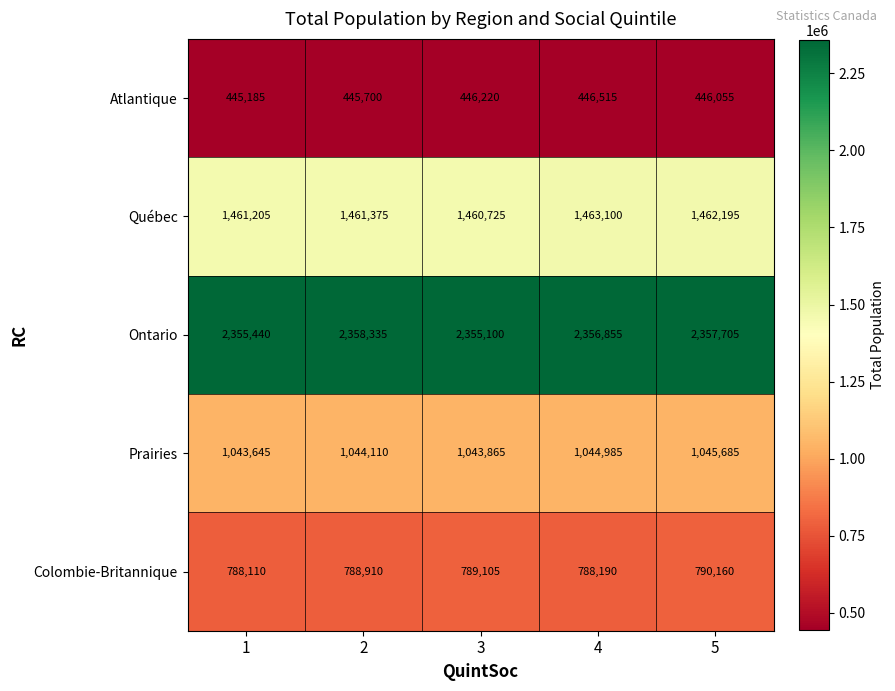

What is the difference between the second highest and second lowest values in the Prairies series?

1120